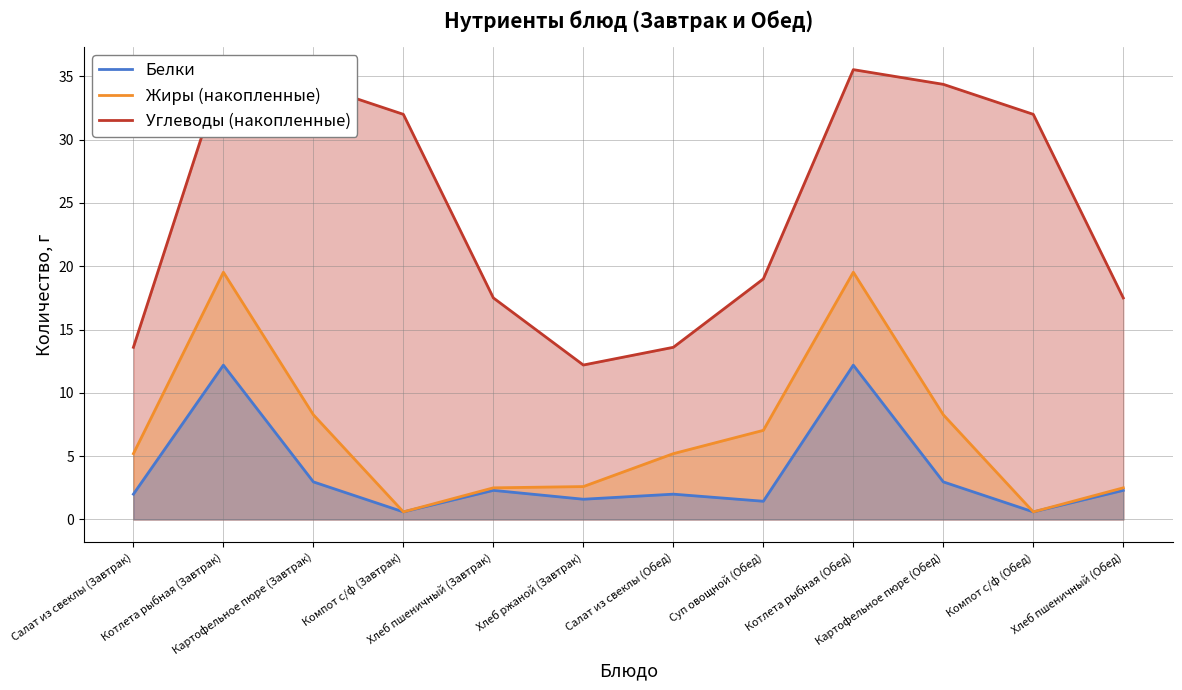

List the series in order of their peak value, highest first.

Углеводы (накопленные), Жиры (накопленные), Белки